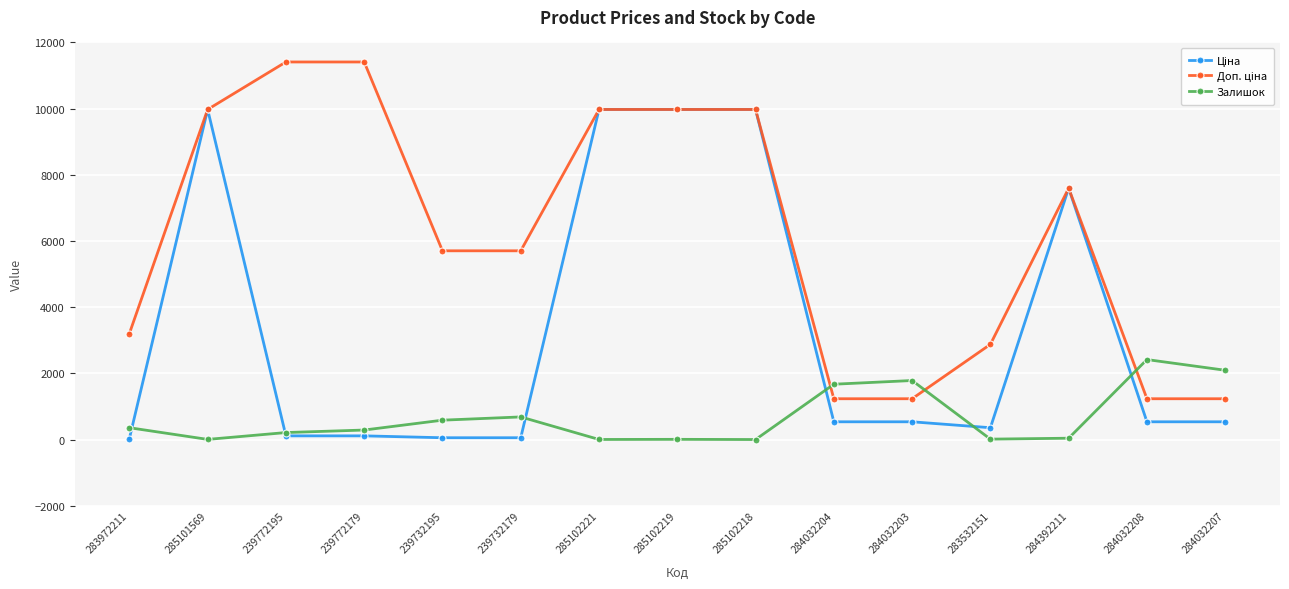

How many series are shown in this chart?

3